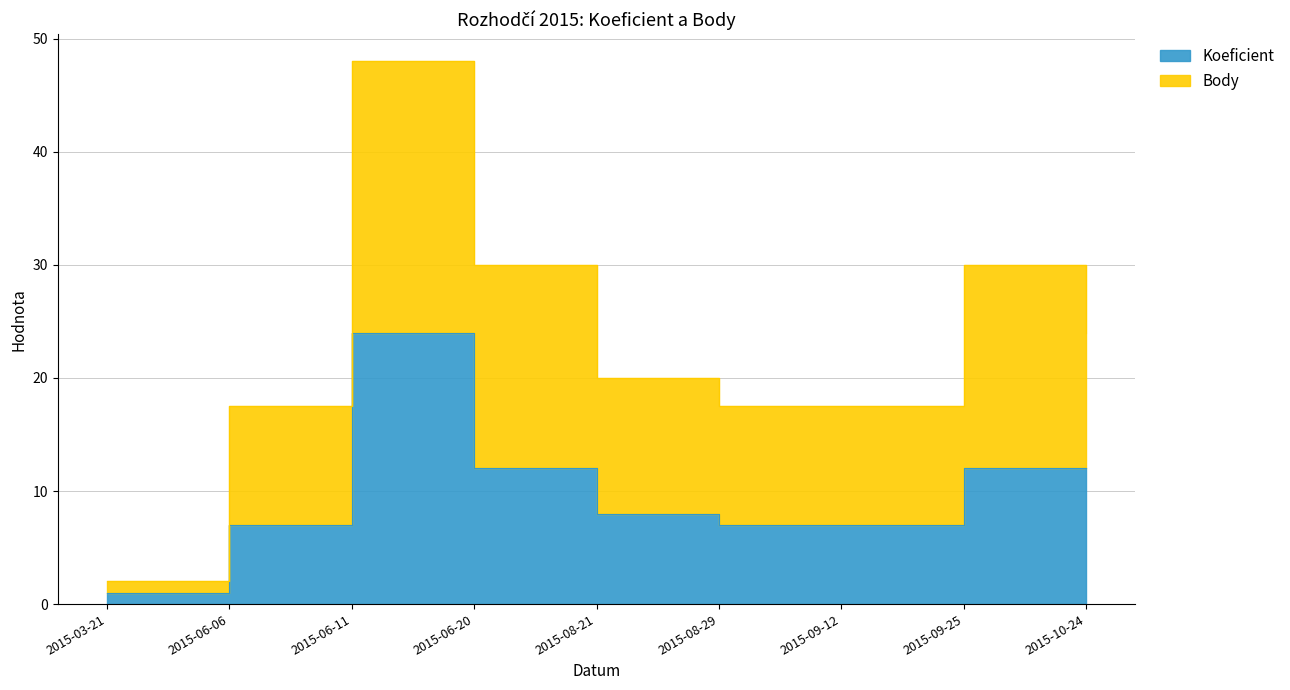

What position from the left is 2015-09-12?

7